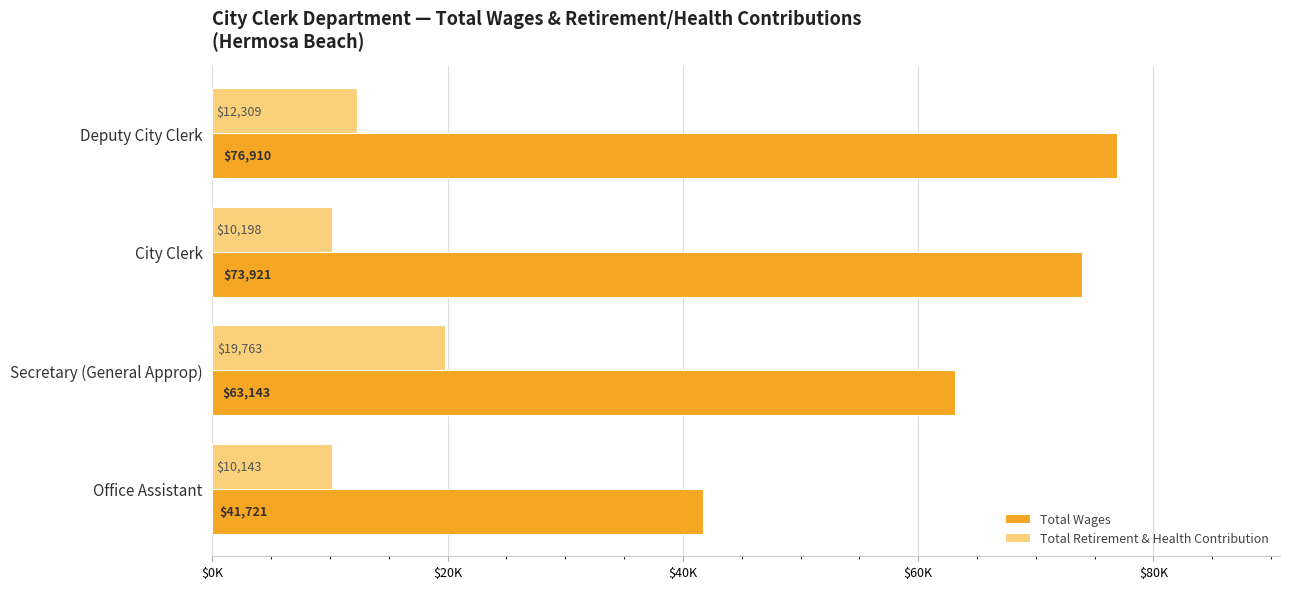

What are all the series names shown in the legend?

Total Wages, Total Retirement & Health Contribution